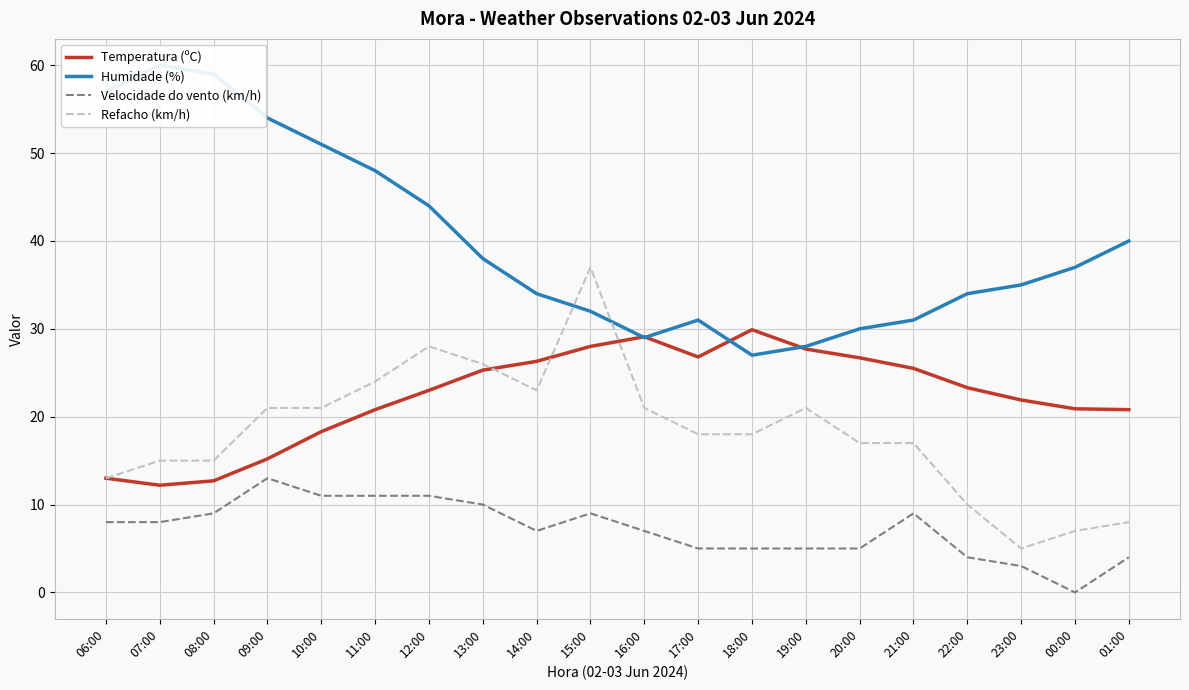

What is the label of the 4th point from the left?

09:00